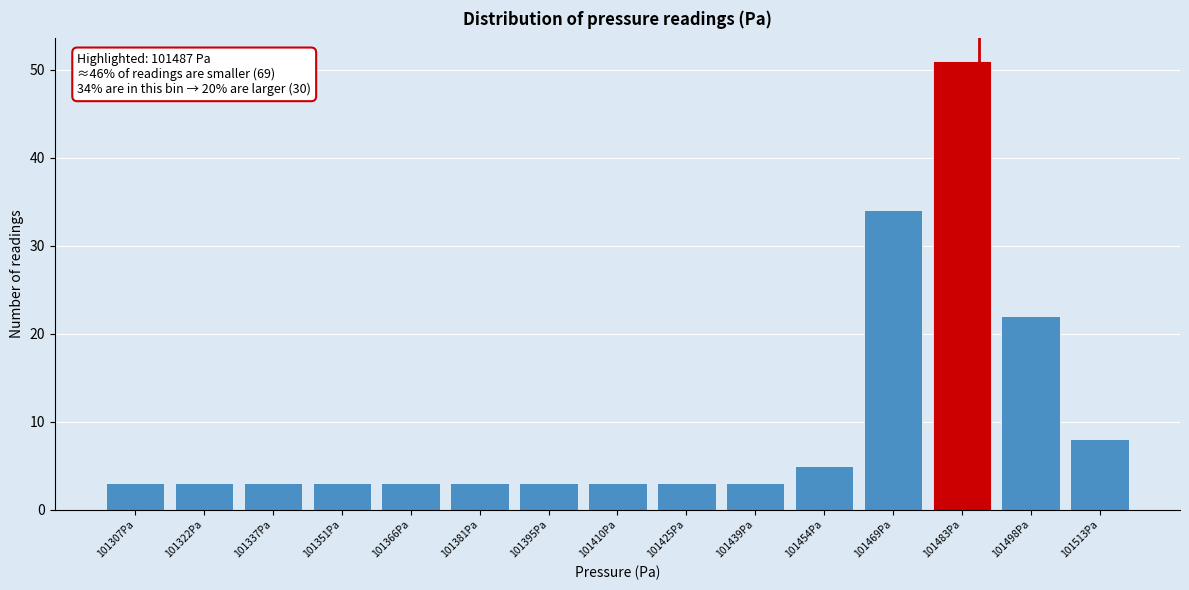

Over which range of the x-axis is the bar tallest?

101476 to 101490